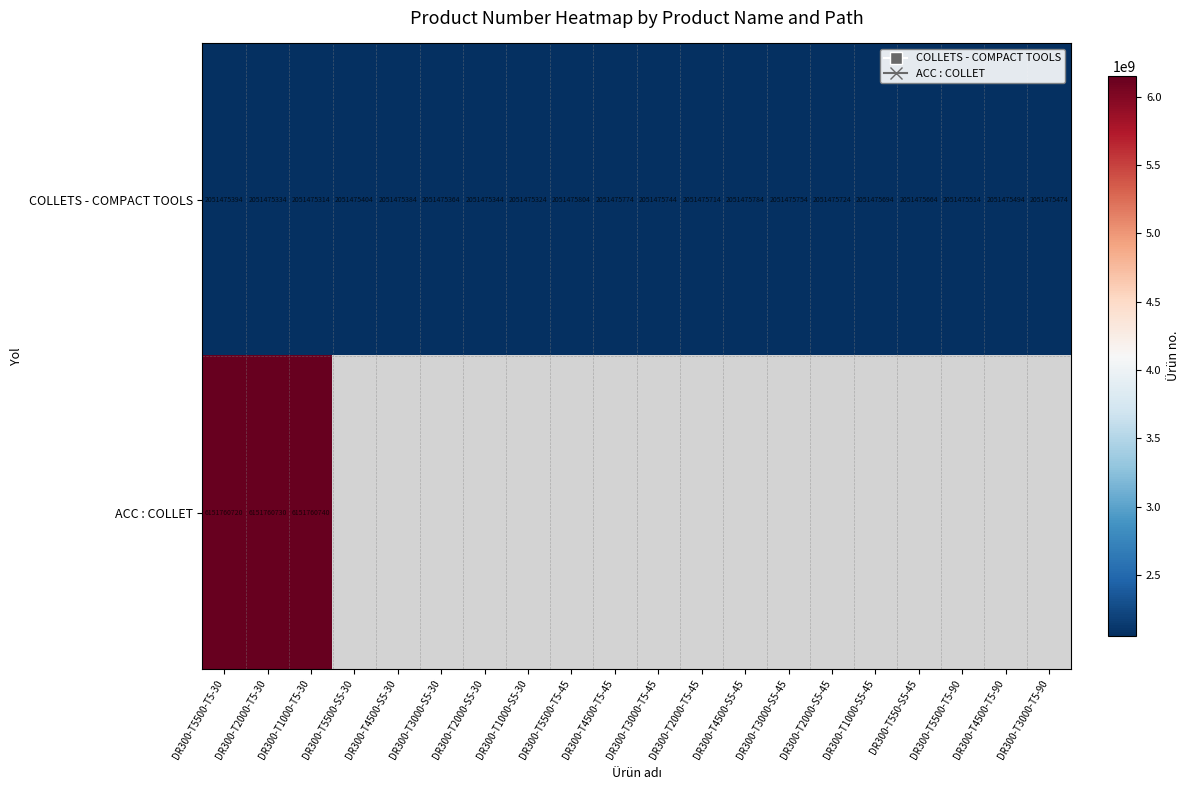

At which label does COLLETS - COMPACT TOOLS first exceed 2051475514?

DR300-T5500-T5-45